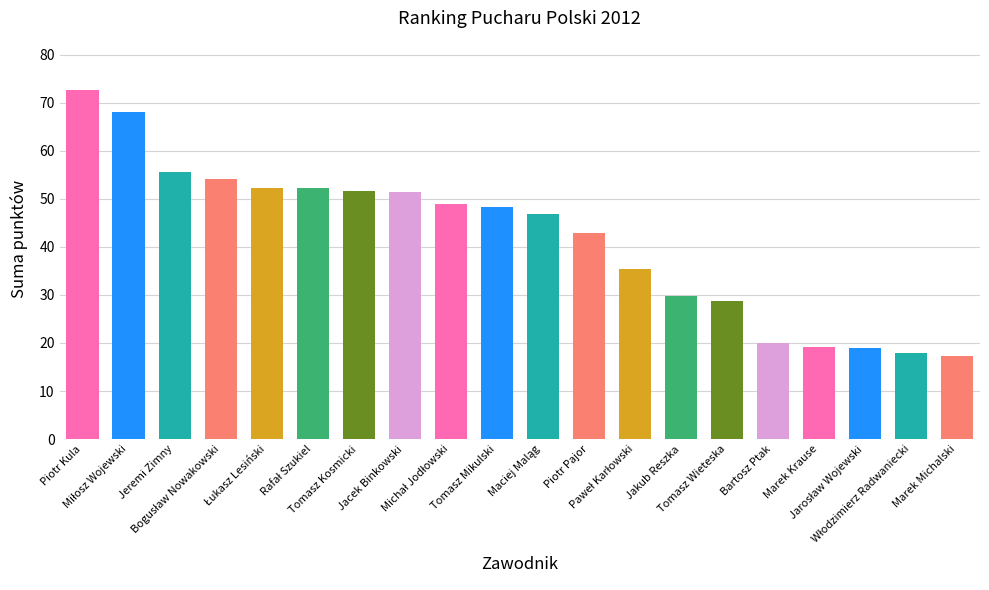

What is the value of the 13th bar from the left?

35.4